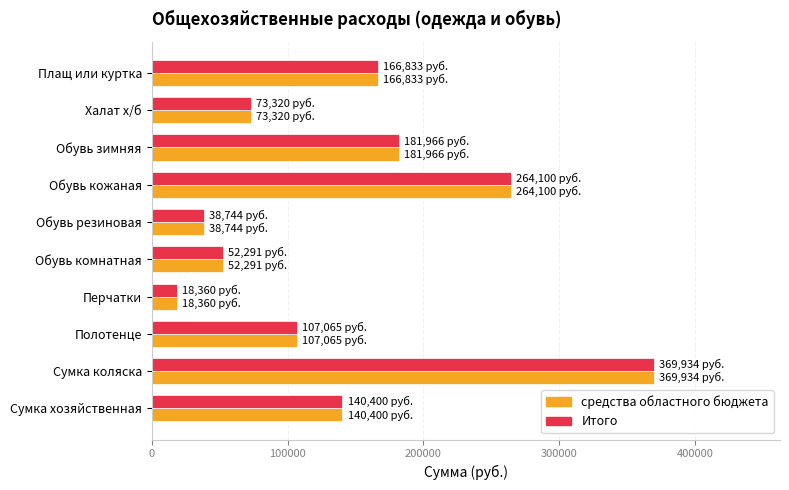

What is the lowest value of the средства областного бюджета series?

18360.0